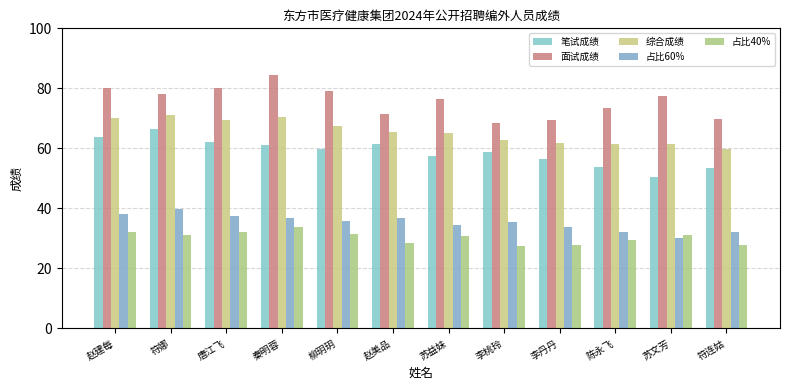

What is the value of the 面试成绩 bar at the 4th from the left?

84.3